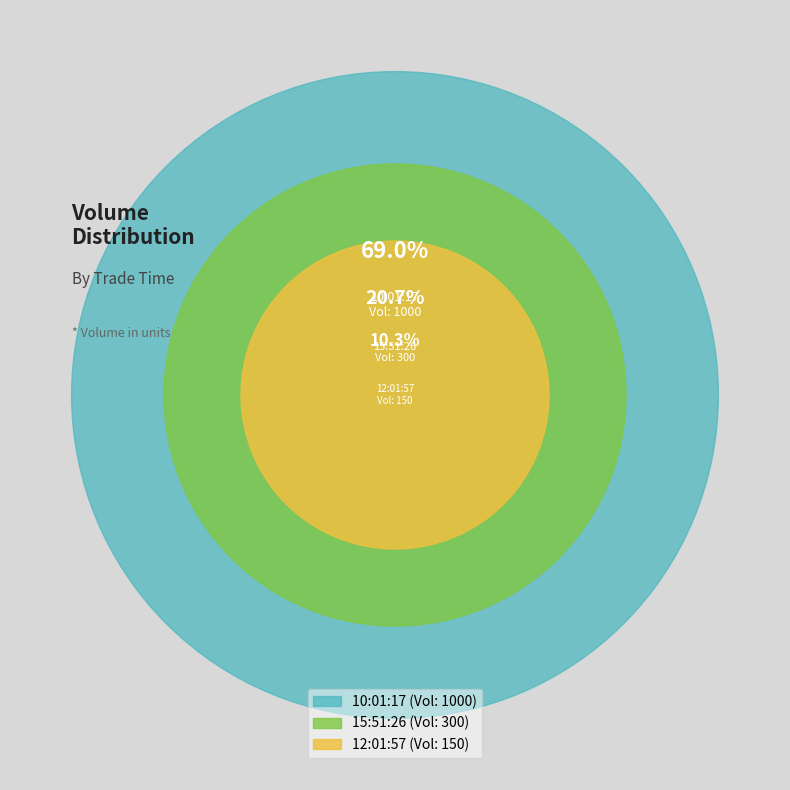

Which has a higher value, 10:01:17 or 12:01:57?

10:01:17